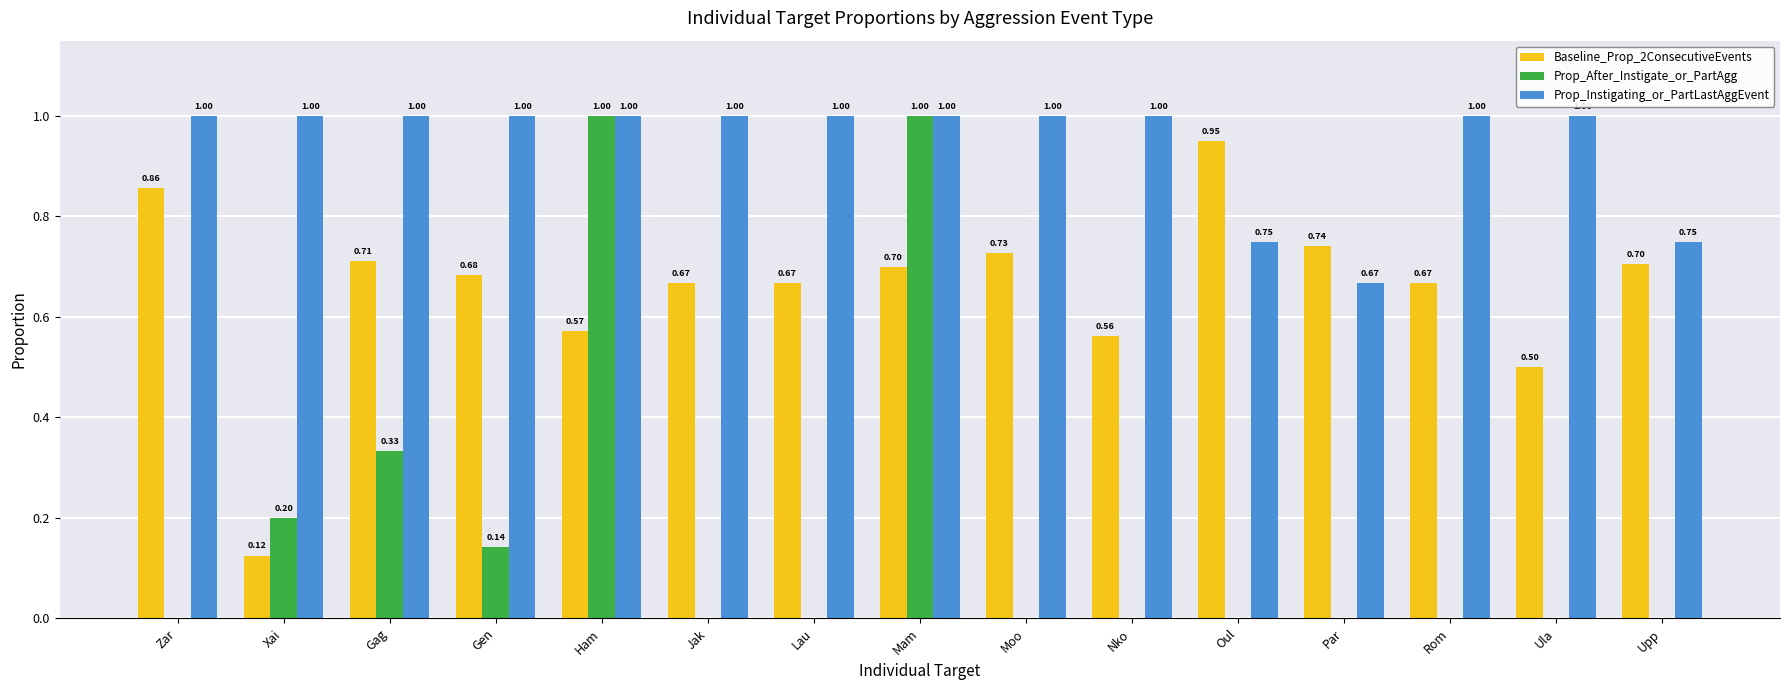

How many Prop_After_Instigate_or_PartAgg values are between 0 and 1?

15